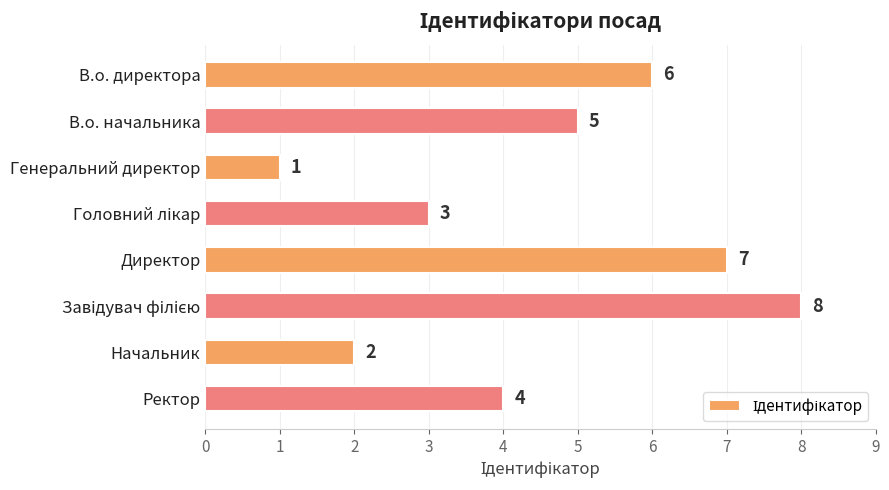

Reading top to bottom, extract all data points from this chart.

6	5	1	3	7	8	2	4